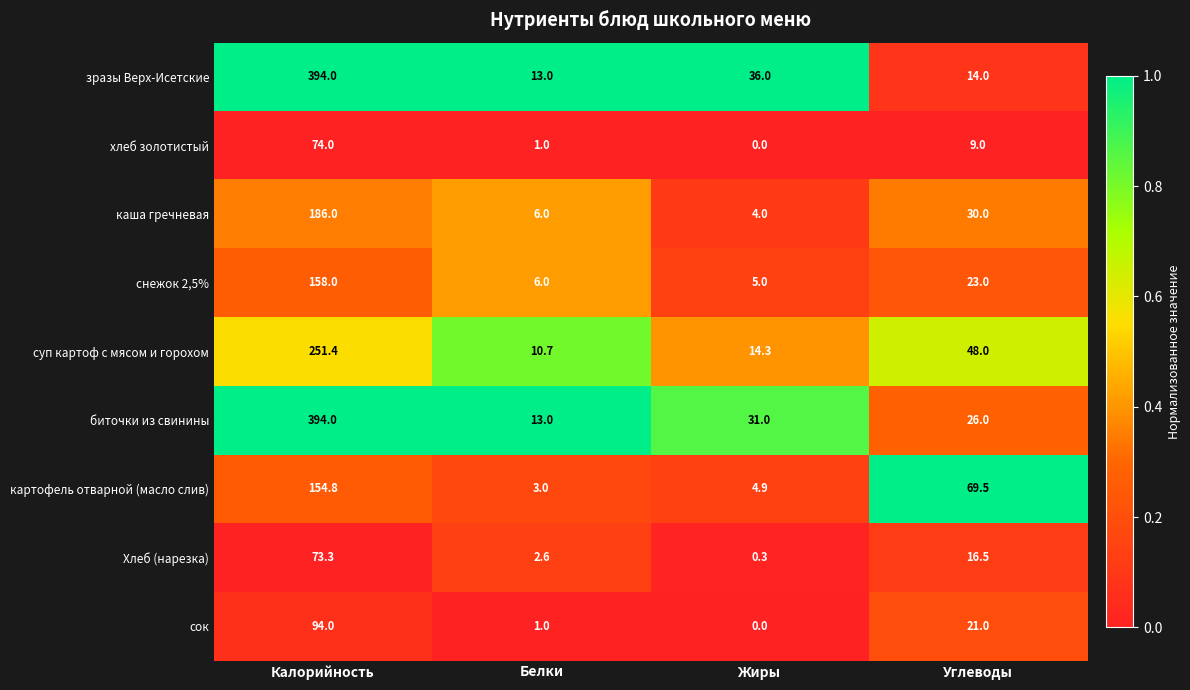

How many data points in картофель отварной (масло слив) are above 69?

2